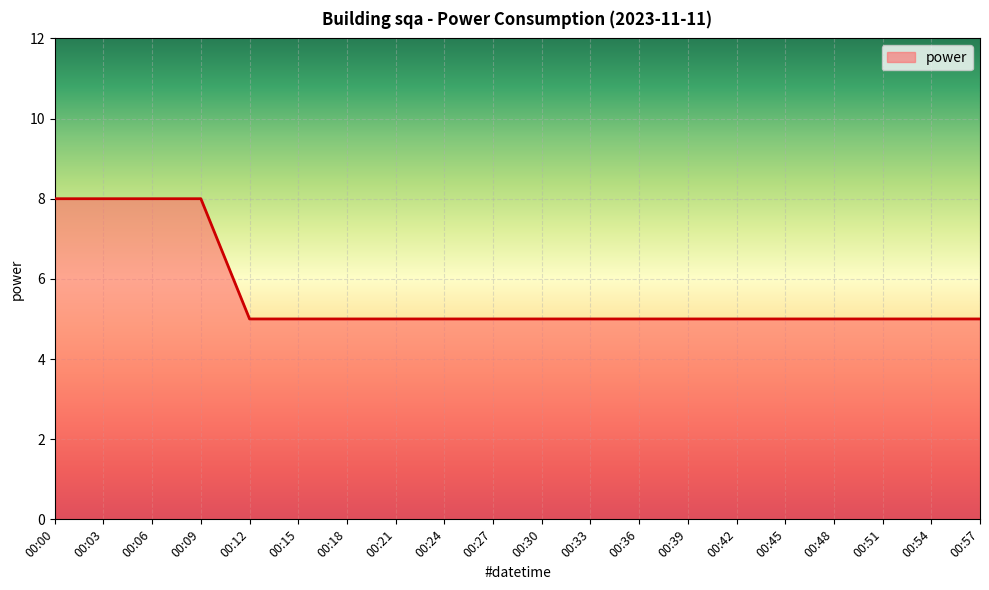

Approximately how many times larger is the value at 00:21 compared to 00:27?

1.0